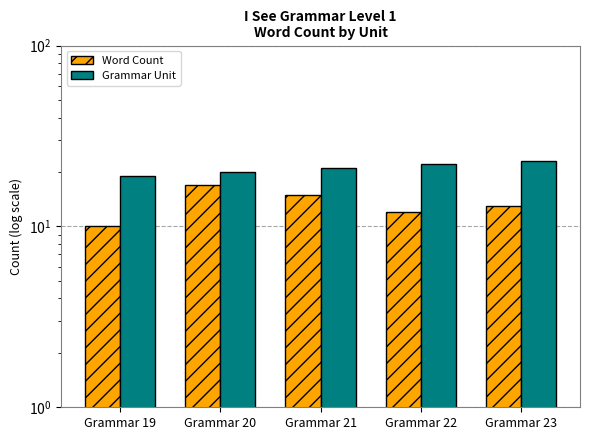

The value of Word Count at Grammar 22 is 12. True or false?

True